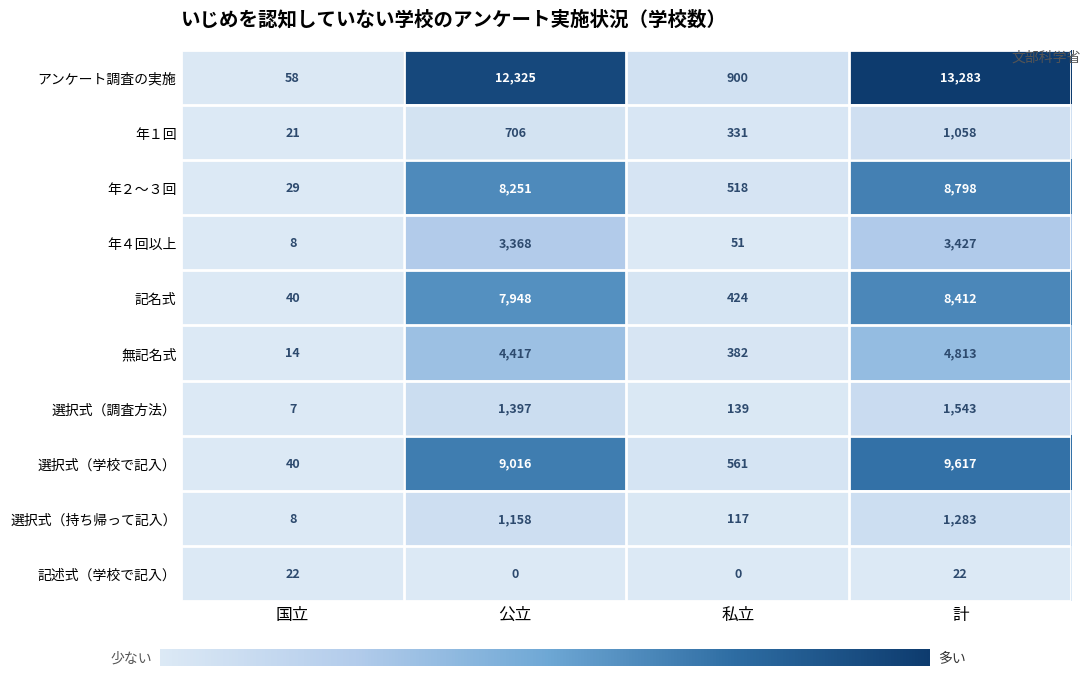

What is the approximate value of 選択式（持ち帰って記入） at 私立?

117